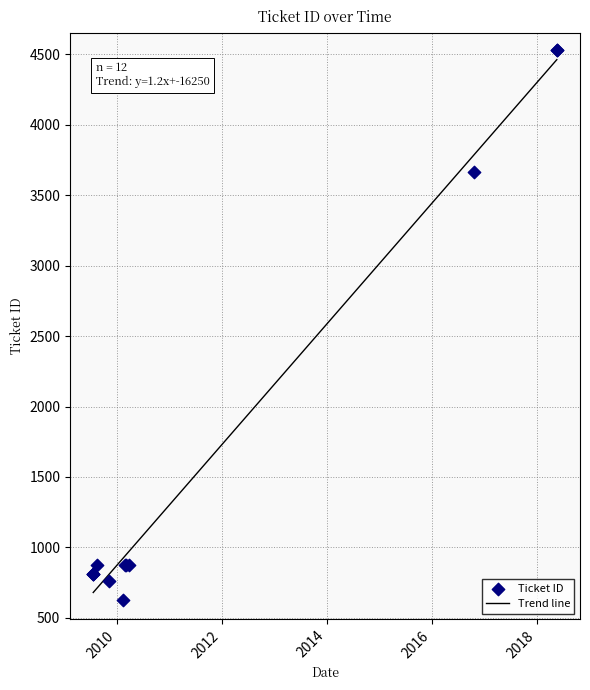

At how many categories does at least one series exceed 905?

3